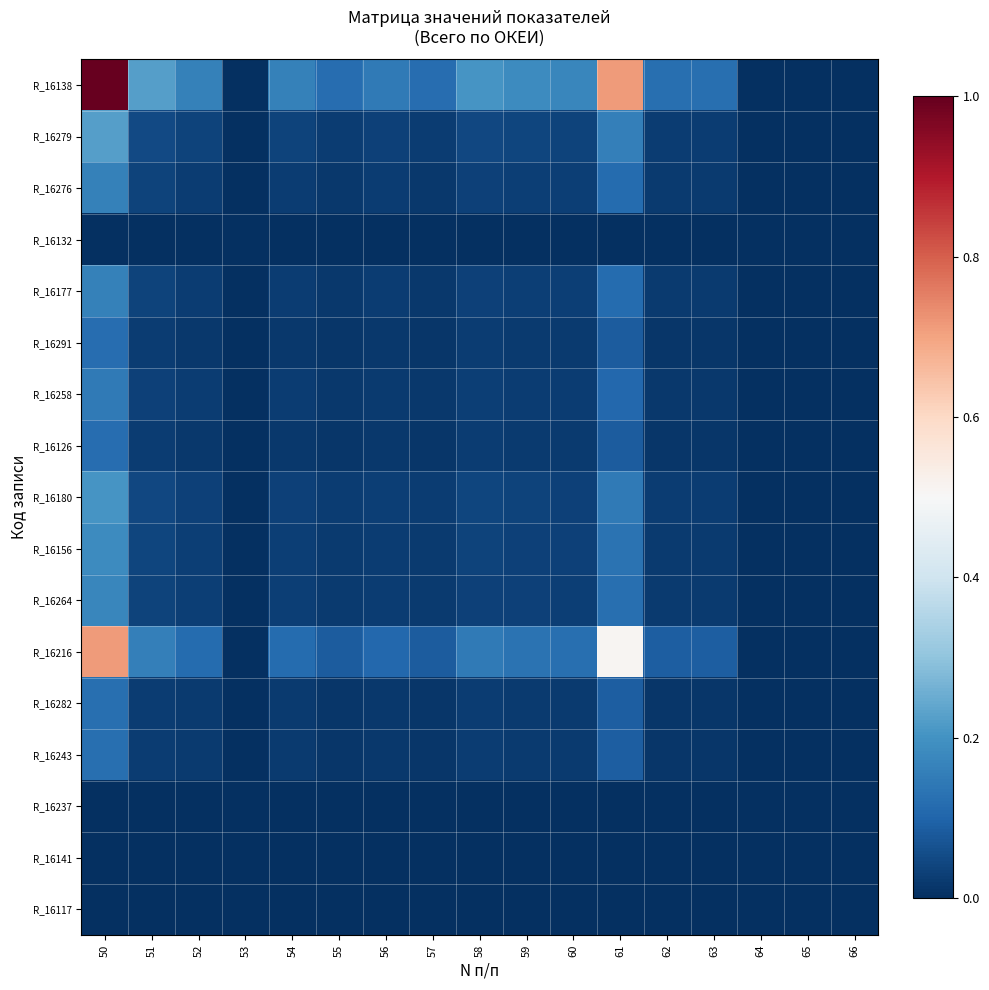

At which category is the sum across all series the highest?

50